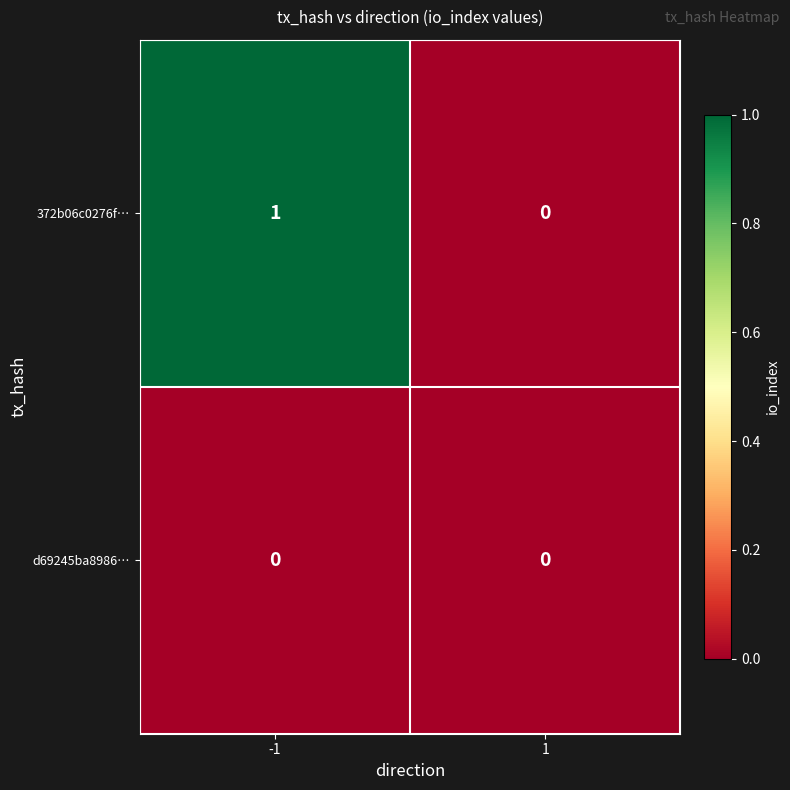

Reading left to right, extract all data points from this chart.

372b06c0276f…: 1	0
d69245ba8986…: 0	0